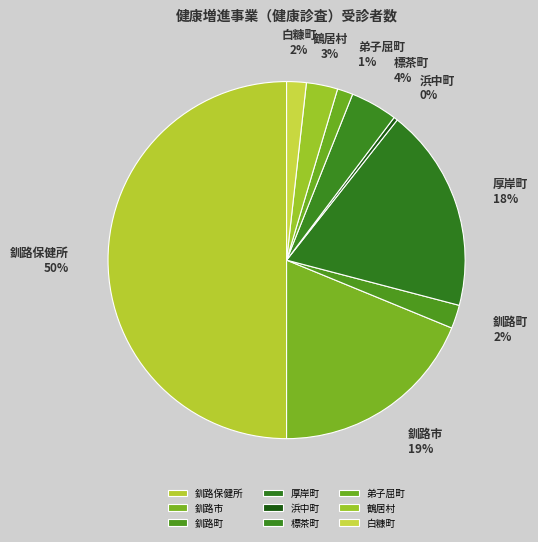

What percentage is the 厚岸町 slice, to the nearest percent?

18%